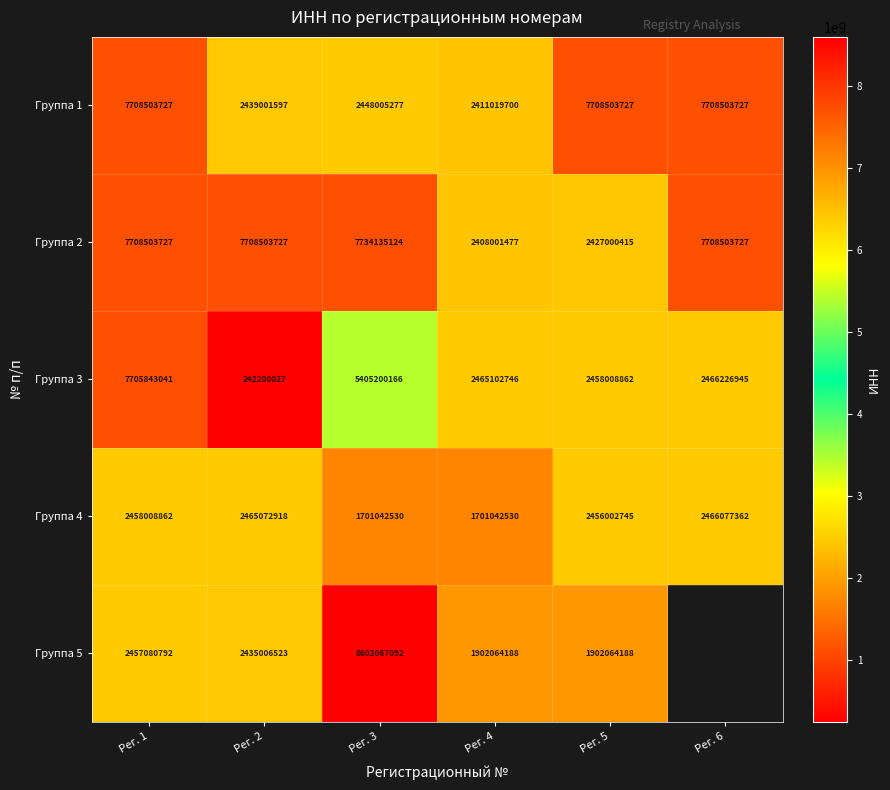

What is the difference between the Группа 2 values at Рег. 1 and Рег. 3?

25631397